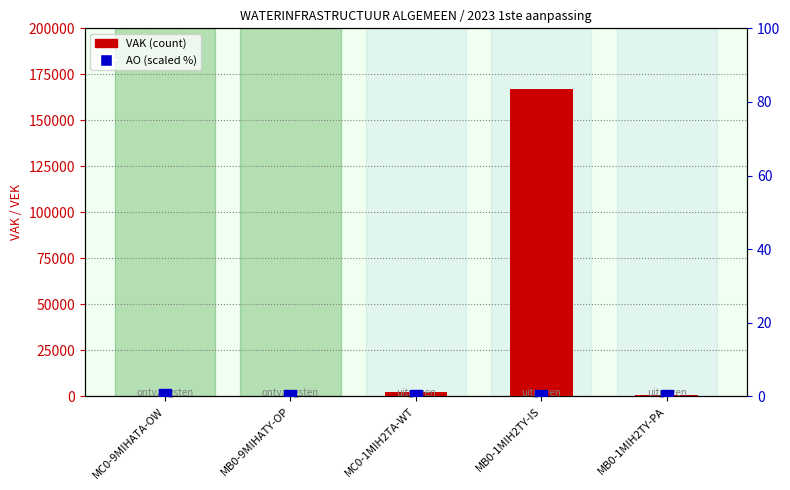

List the series in order of their overall mean, highest first.

VAK, AO (scaled %)